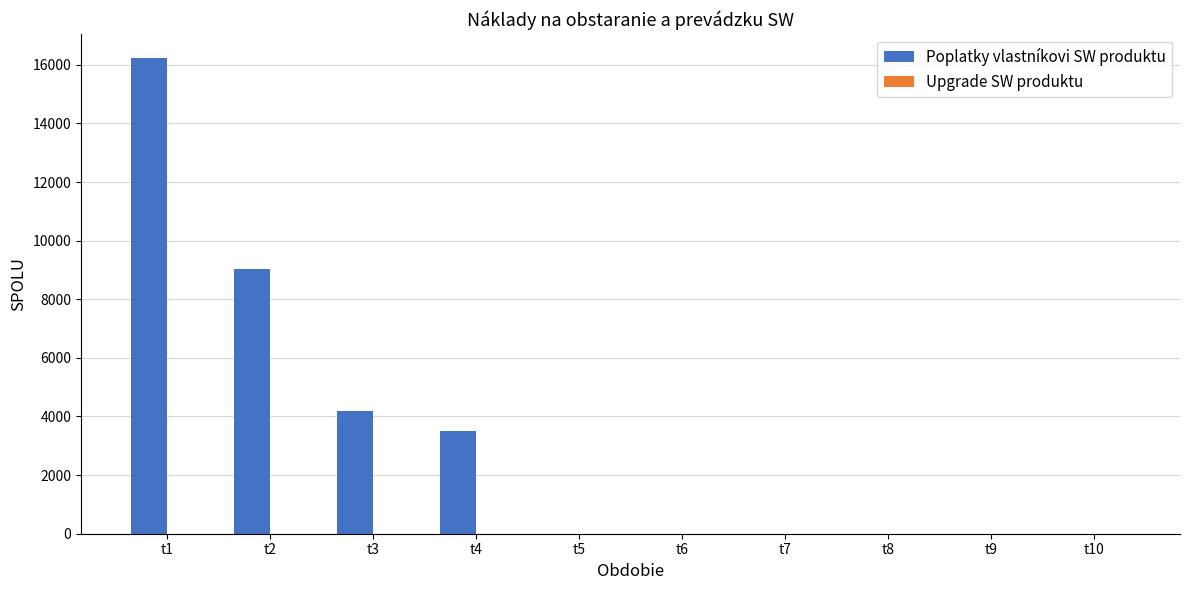

Which category has the highest value across all series?

t1